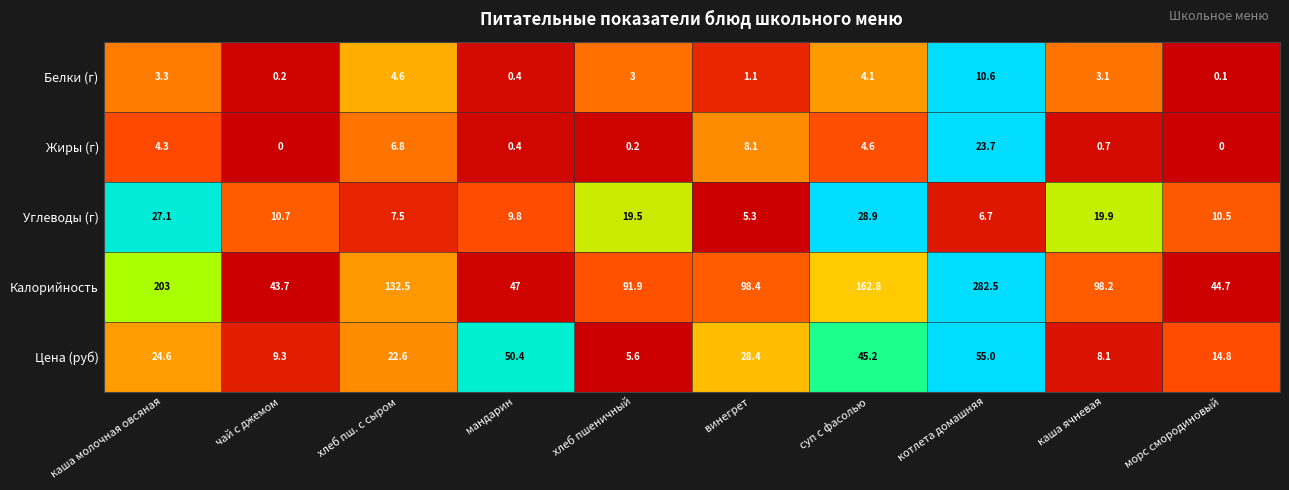

How many series are shown in this chart?

5